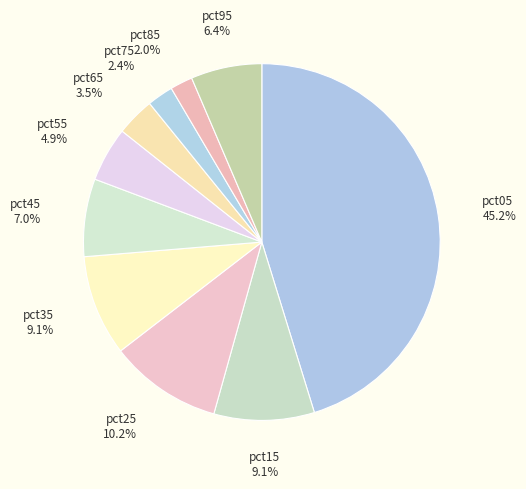

Does pct75 account for over 50% of the chart?

No